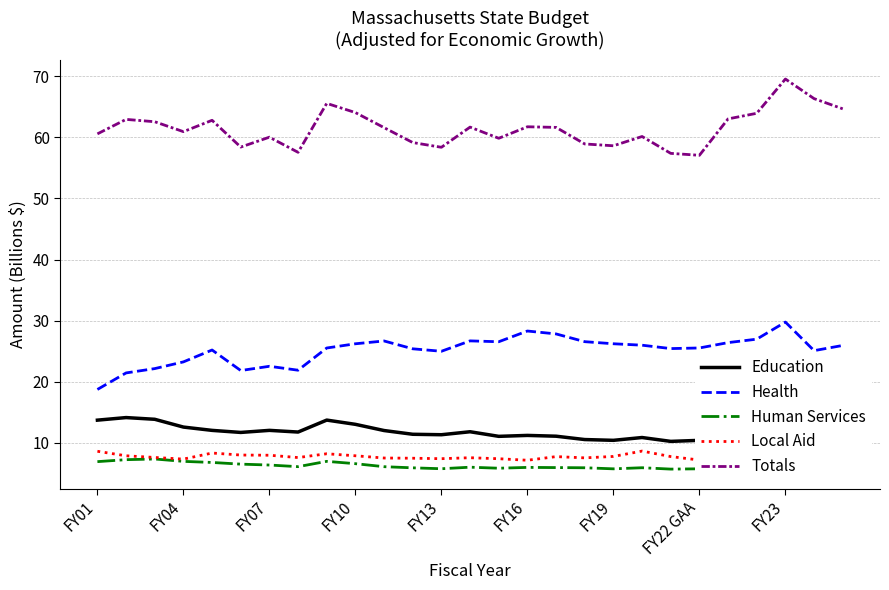

What is the average value of the Education series?

11.9